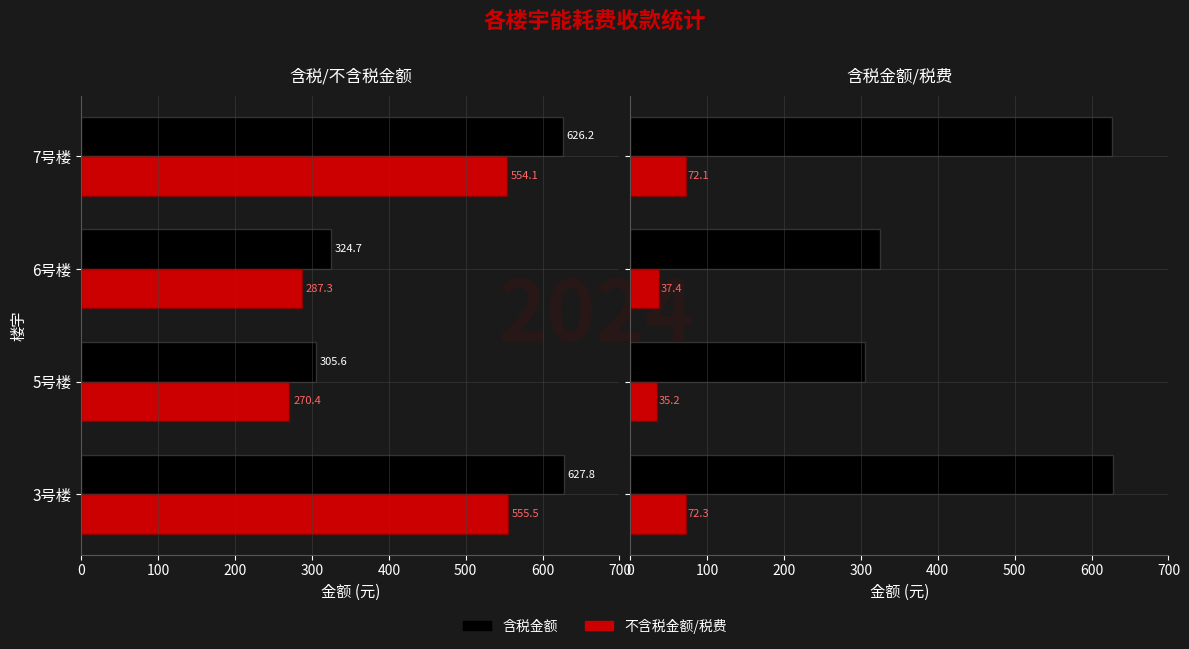

At how many categories does at least one series exceed 402?

2